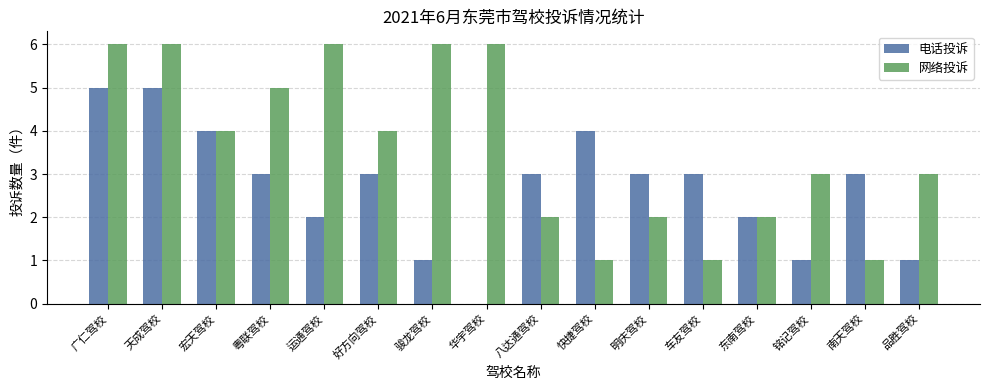

What is the highest value of the 网络投诉 series?

6